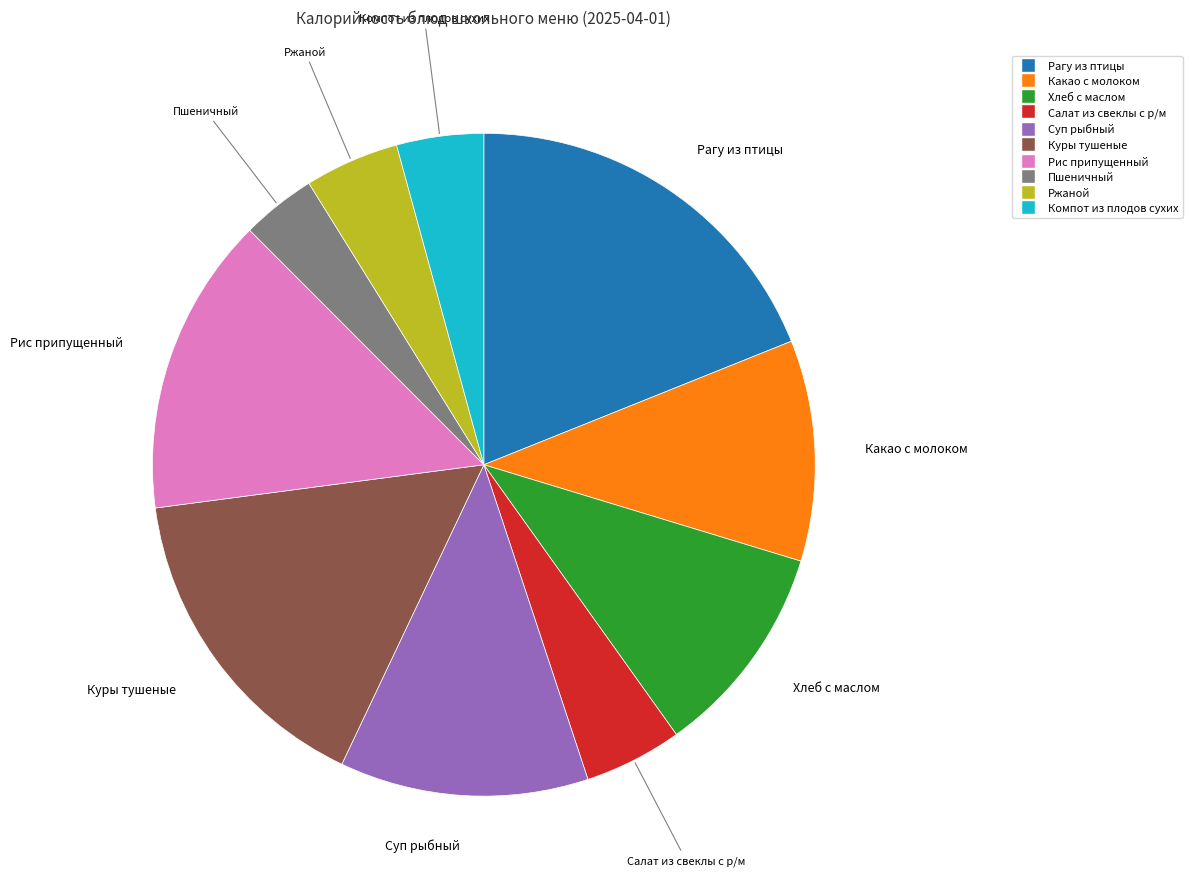

Is there a majority slice in this chart?

No